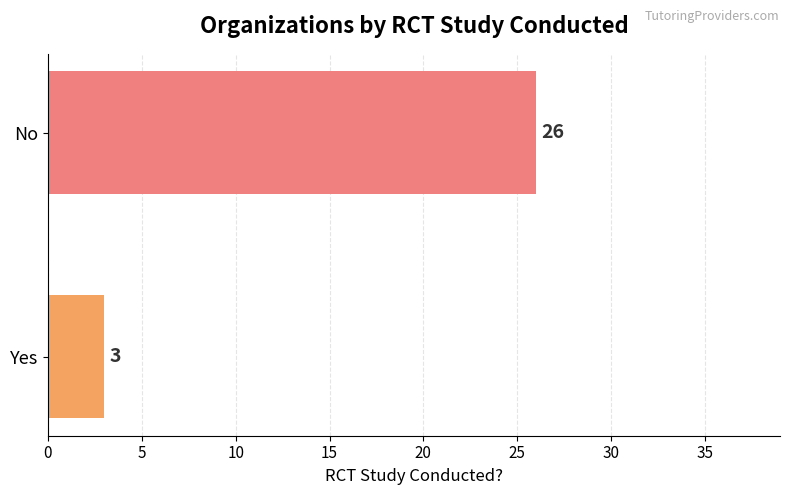

What is the difference between the maximum and minimum values?

23